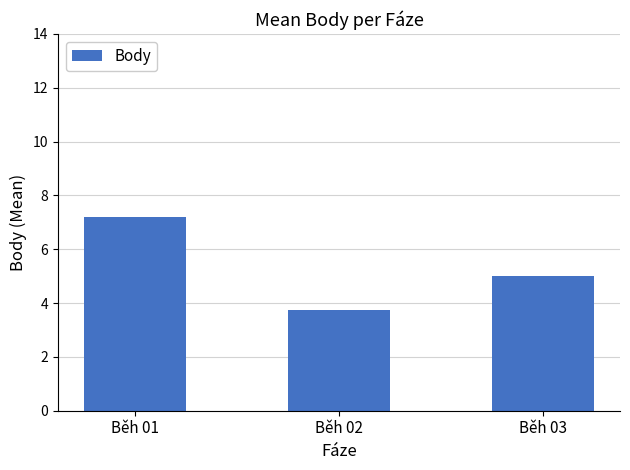

Which label corresponds to the smallest value in the chart?

Běh 02